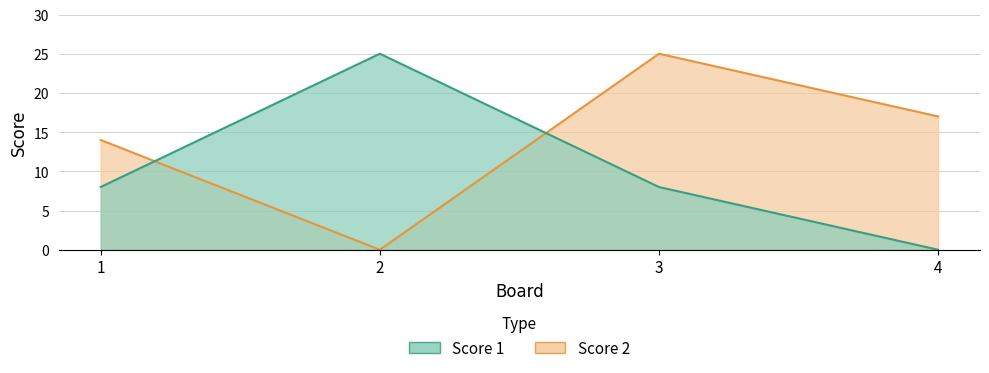

How many interior local valleys does the Score 2 series have?

1